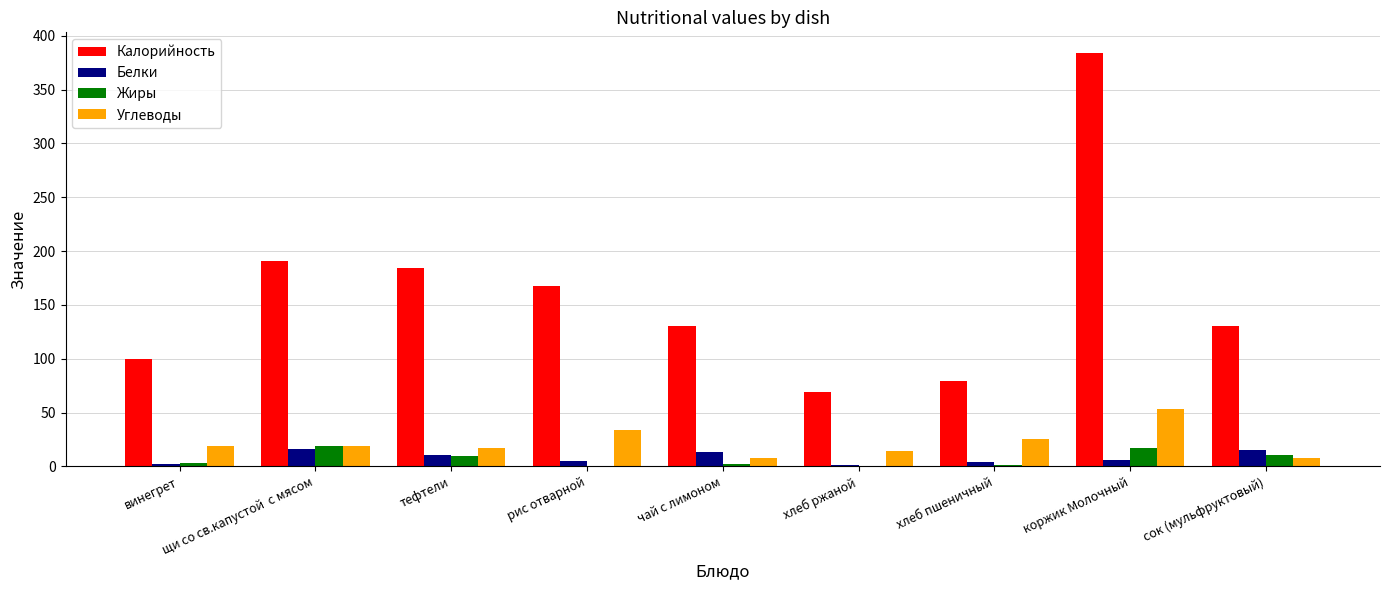

The value of Калорийность at чай с лимоном is 130.0. True or false?

True